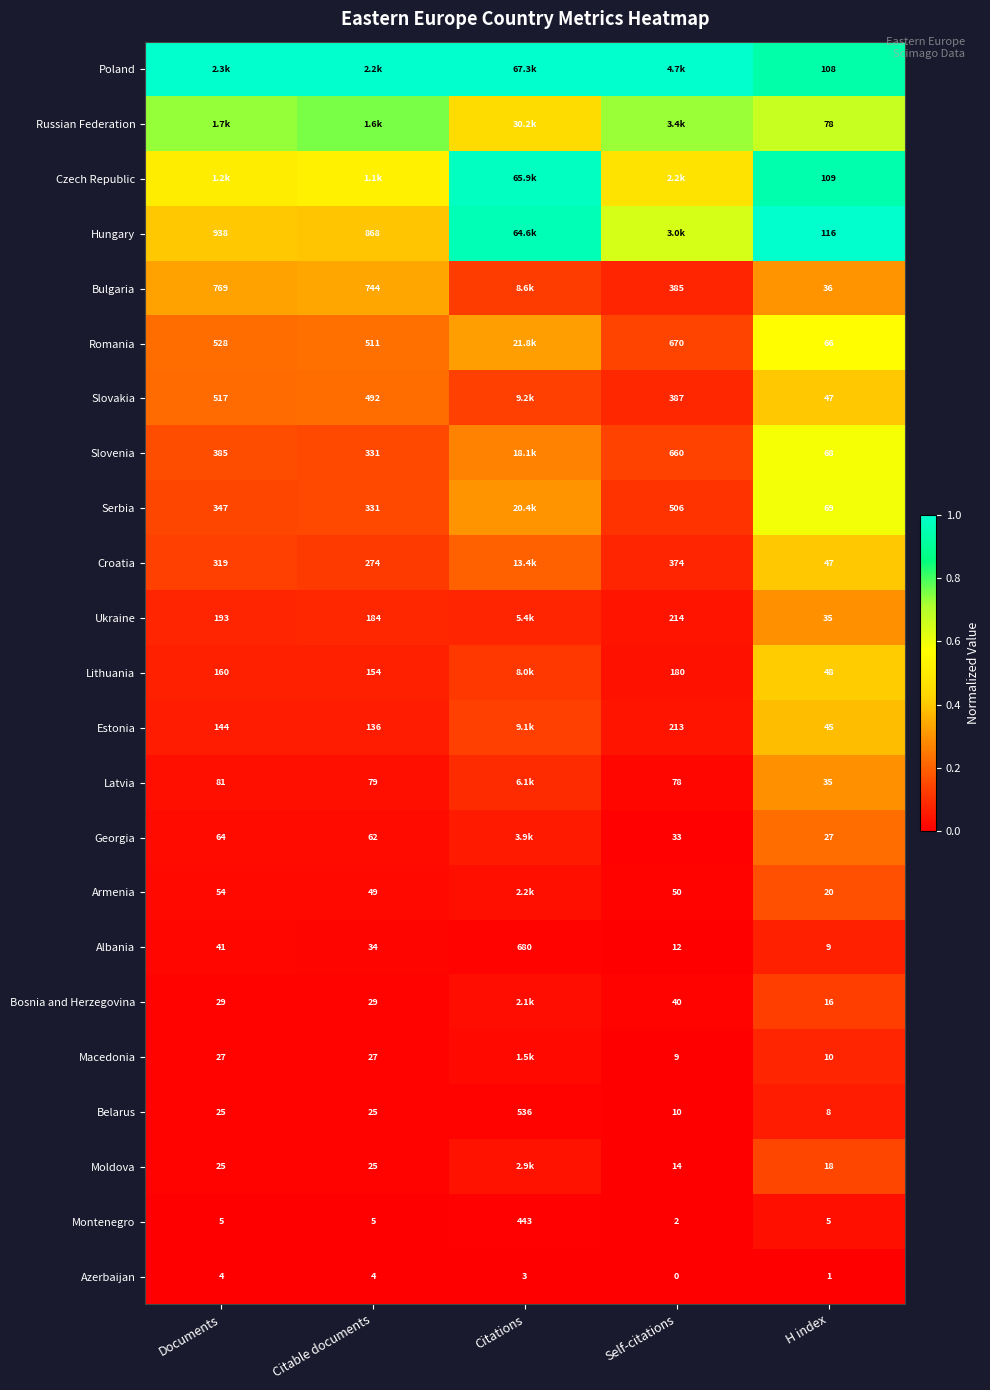

At which category does the chart reach its peak across all series?

Documents